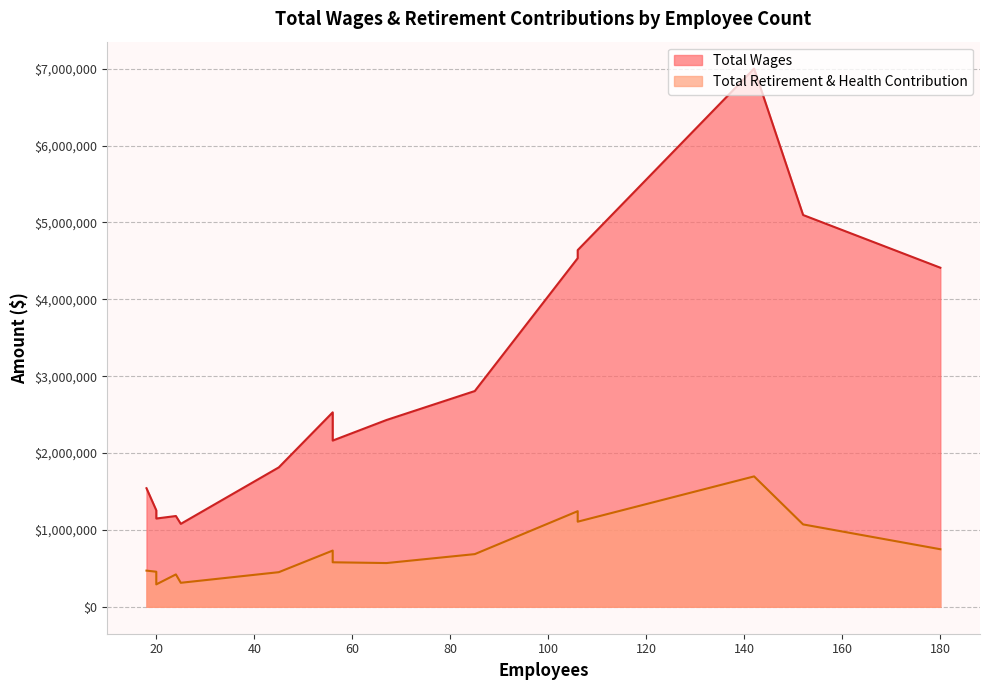

Which series has the largest total across all categories?

Total Wages